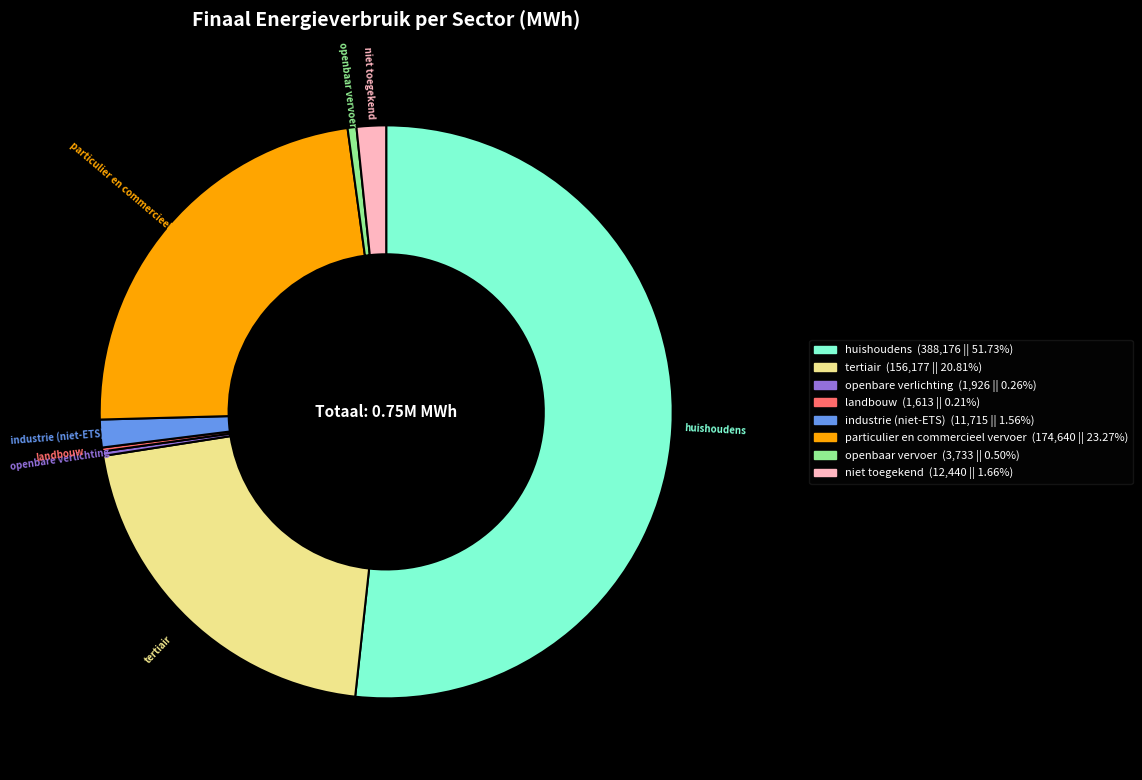

What is the ratio of the value at tertiair to the value at huishoudens?

0.4